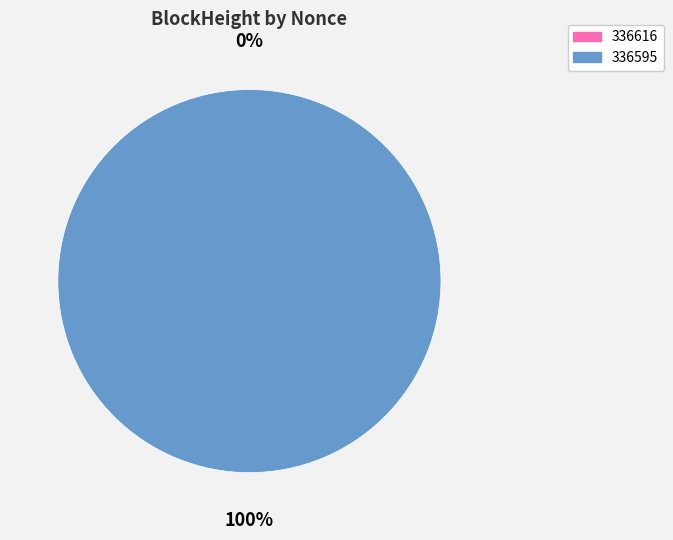

Is there any slice that represents more than half of the pie?

Yes